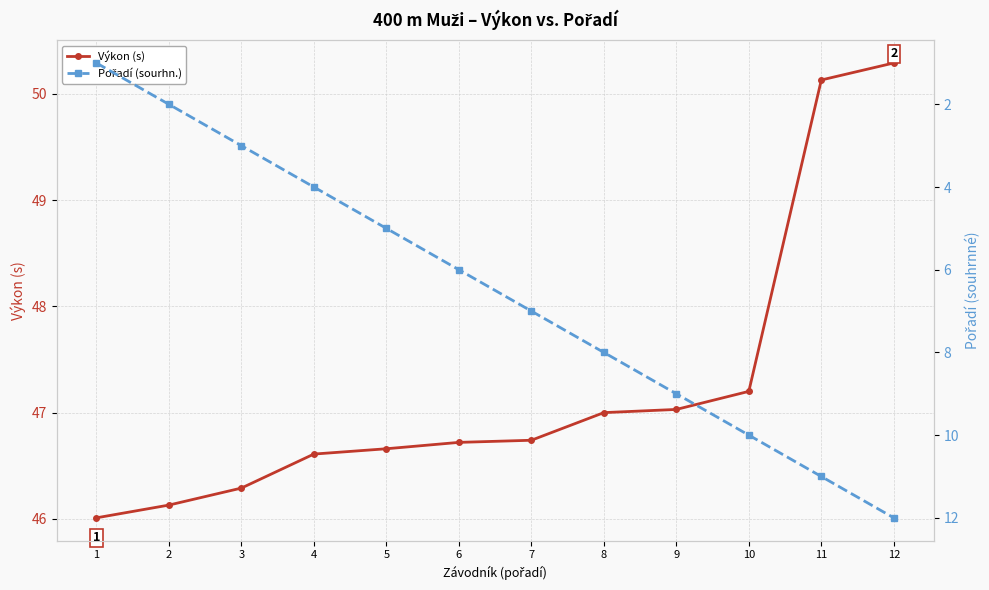

Reading right to left, extract all data points from this chart.

Výkon (s): 50.3	50.1	47.2	47.0	47.0	46.7	46.7	46.7	46.6	46.3	46.1	46.0
Pořadí (sourhn.): 12.0	11.0	10.0	9.0	8.0	7.0	6.0	5.0	4.0	3.0	2.0	1.0